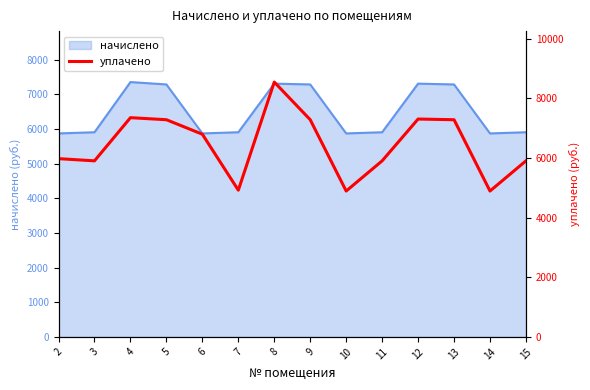

Between 9 and 8, which is larger?

8